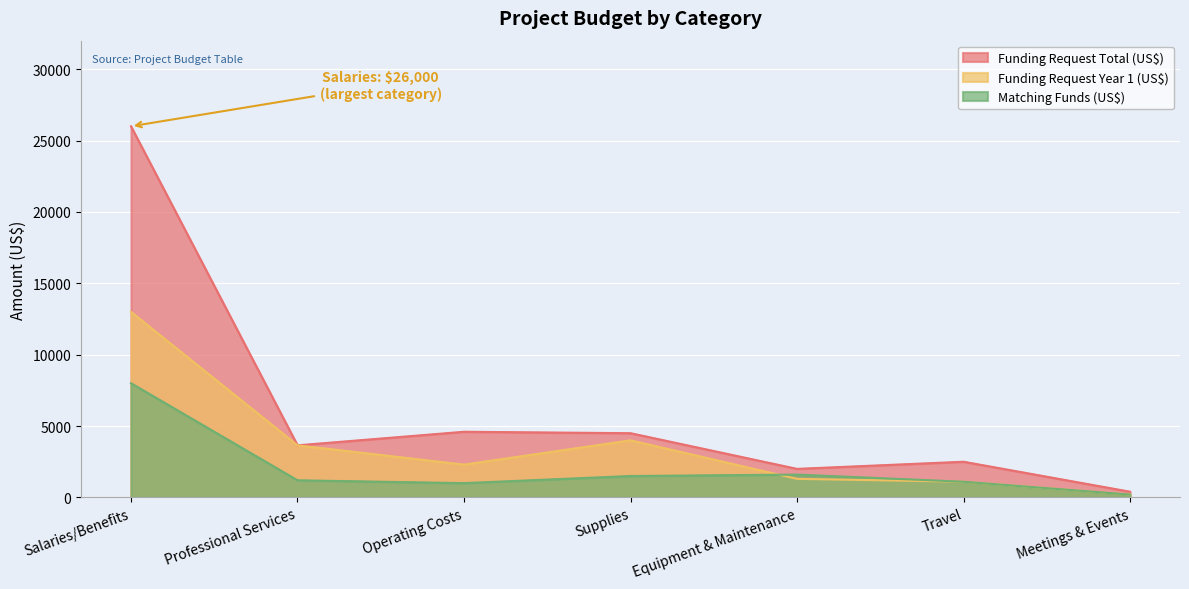

How many interior local valleys does the Funding Request Total (US$) series have?

2